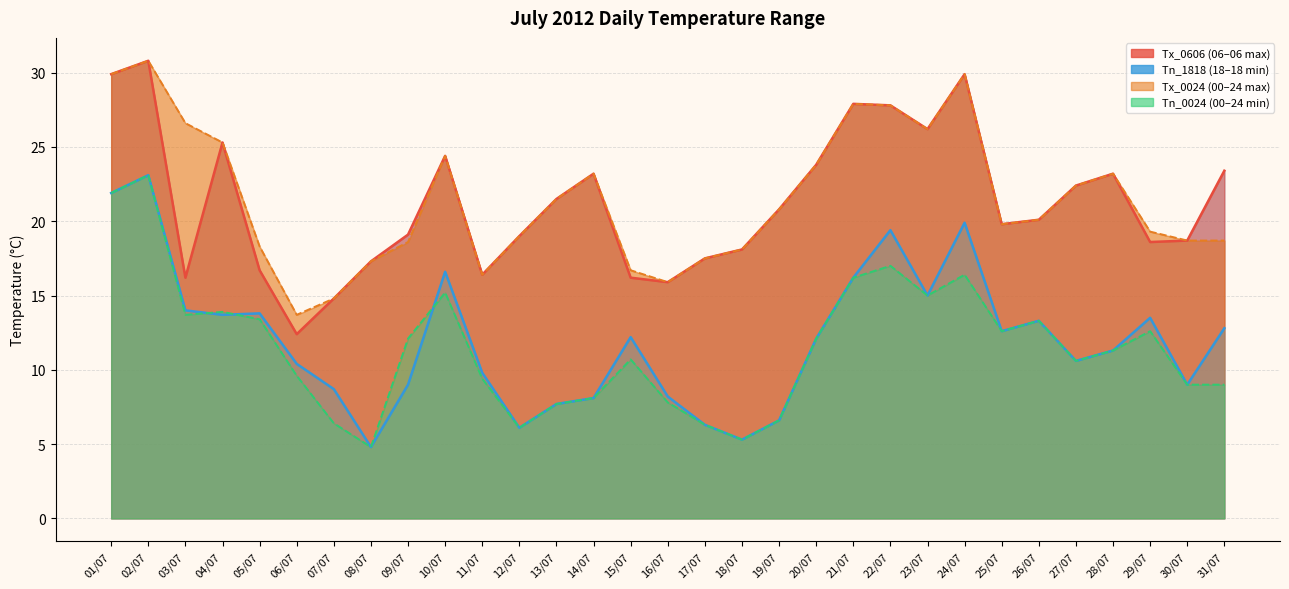

The value of Tn_0024 at 22/07 is 24.3. True or false?

False